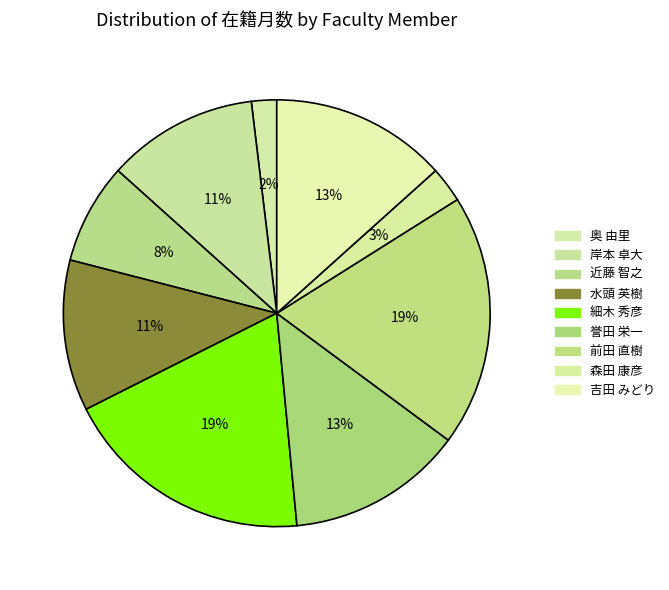

To the nearest percent, what percentage of the pie is 森田 康彦?

3%